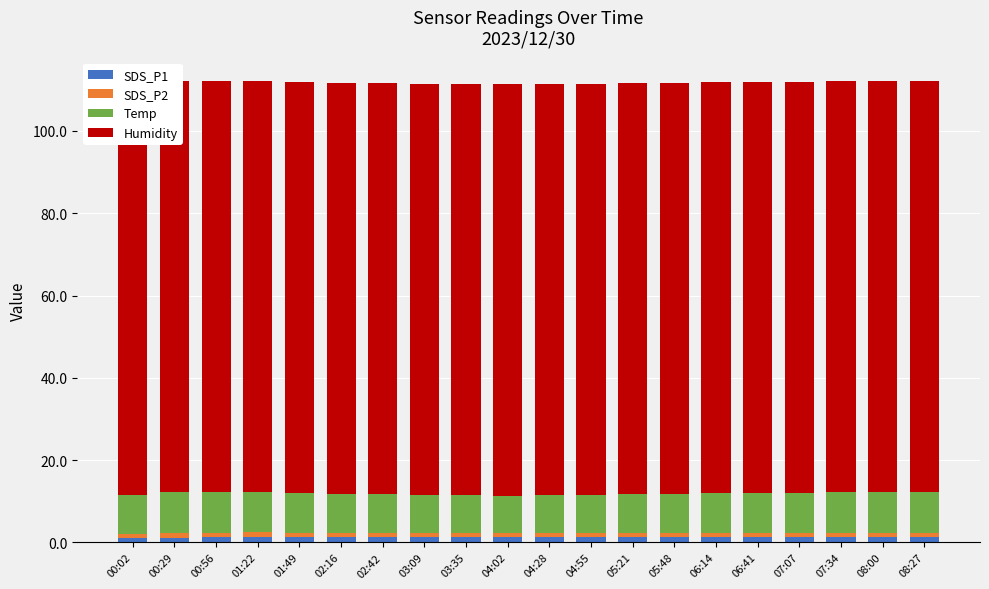

What is the difference between the highest and lowest values at 05:21?

98.7